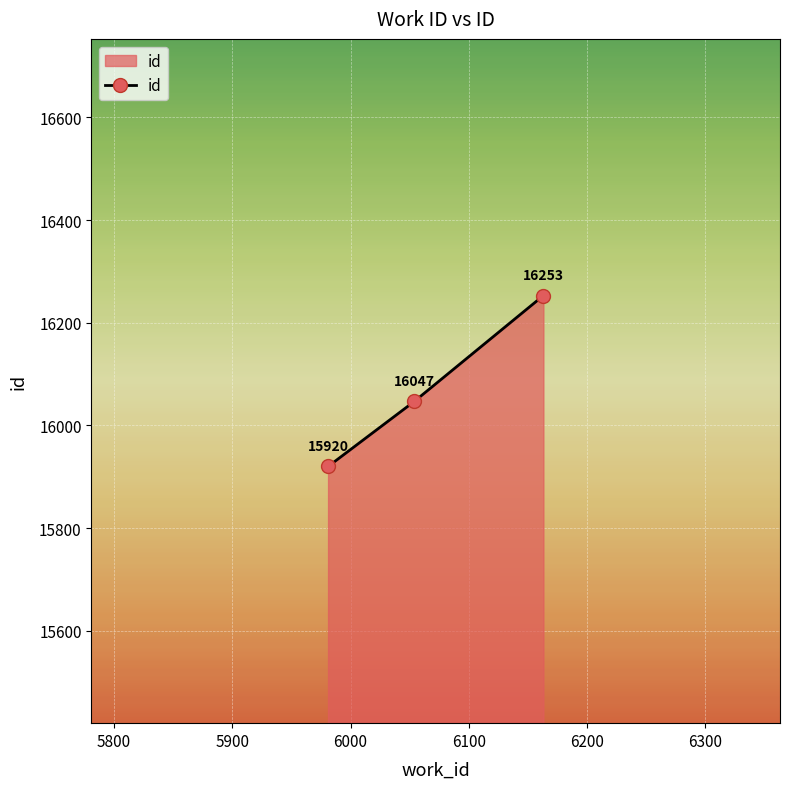

What is the average value?

16073